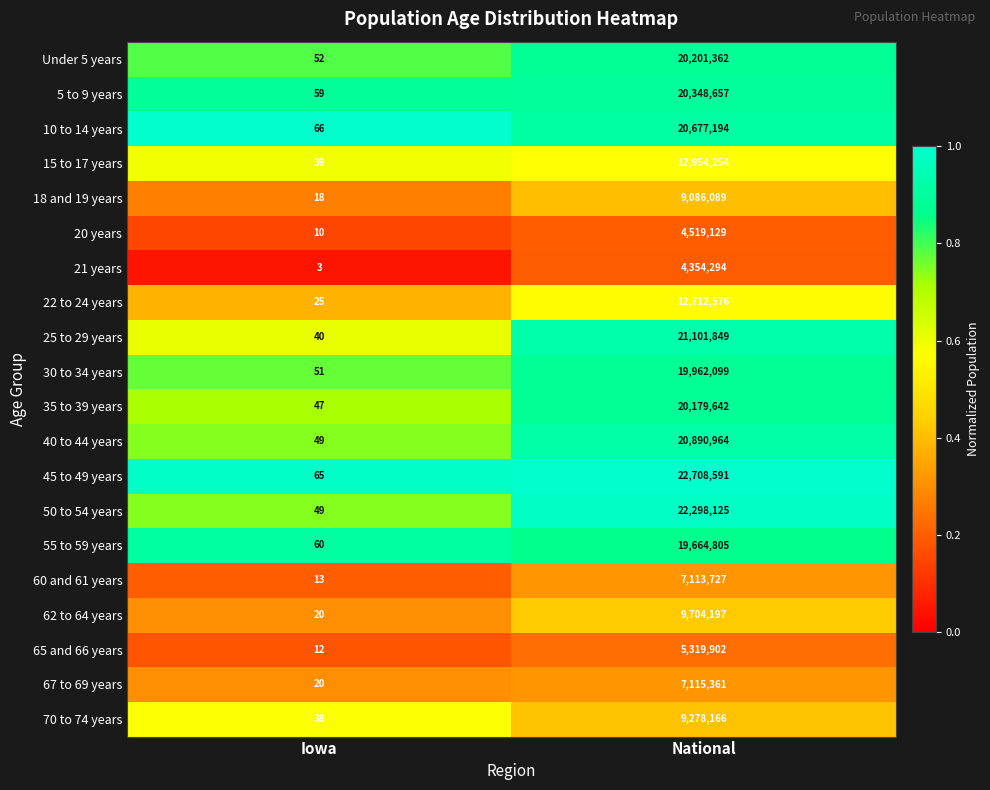

The value of 35 to 39 years at Iowa is 74. True or false?

False